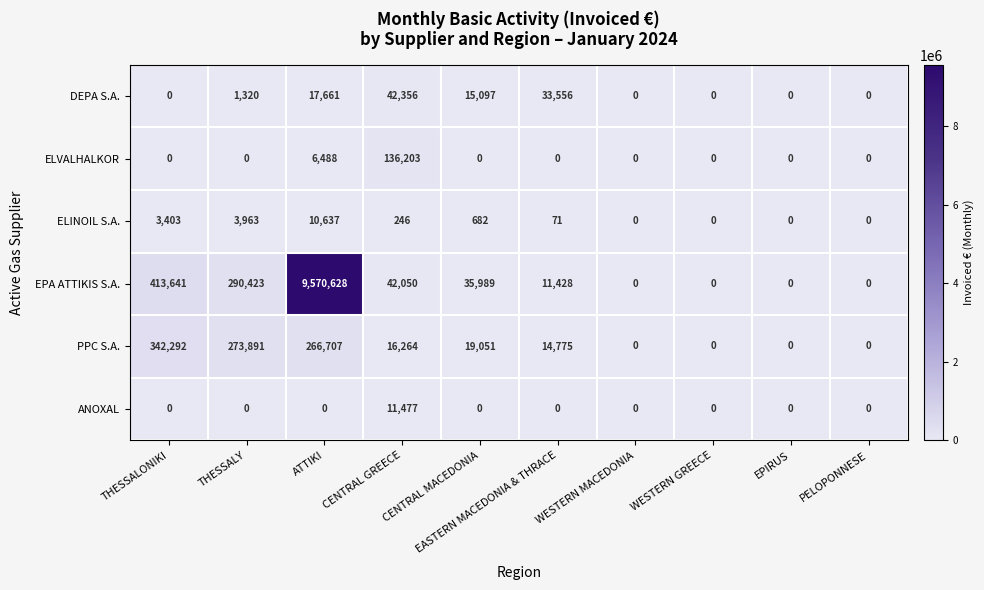

Count the number of categories in the chart.

10